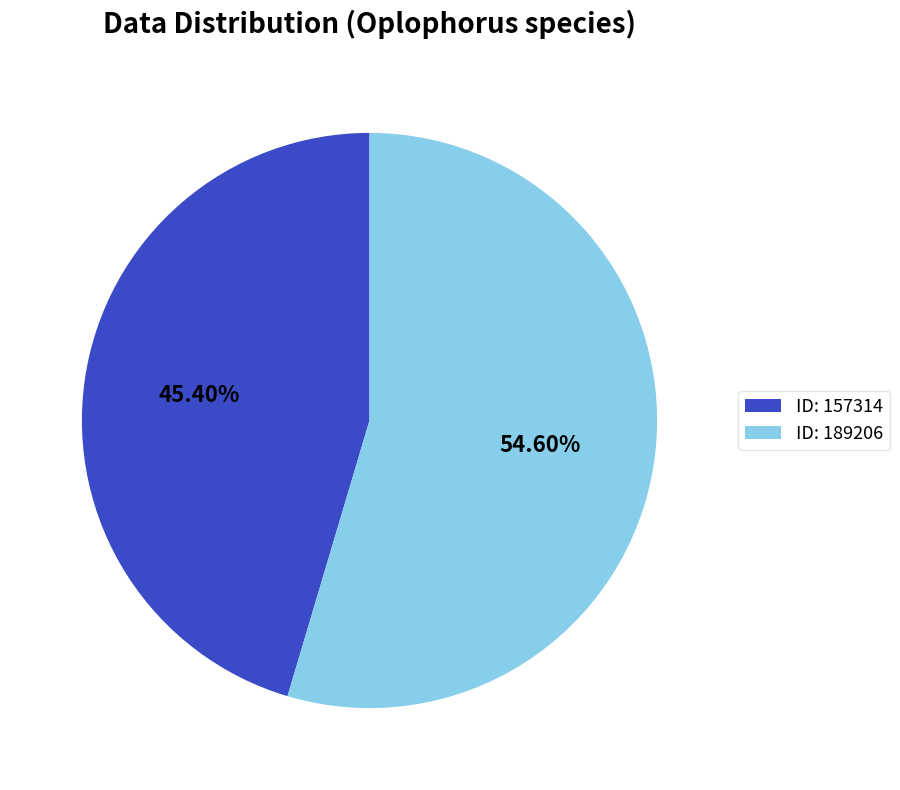

Which category accounts for the majority?

ID: 189206